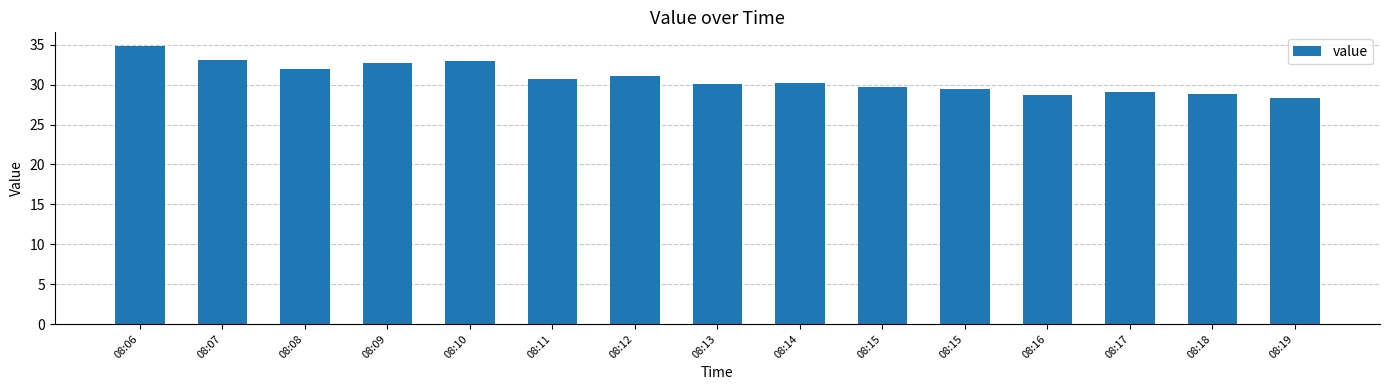

What is the maximum value shown in the chart?

34.8